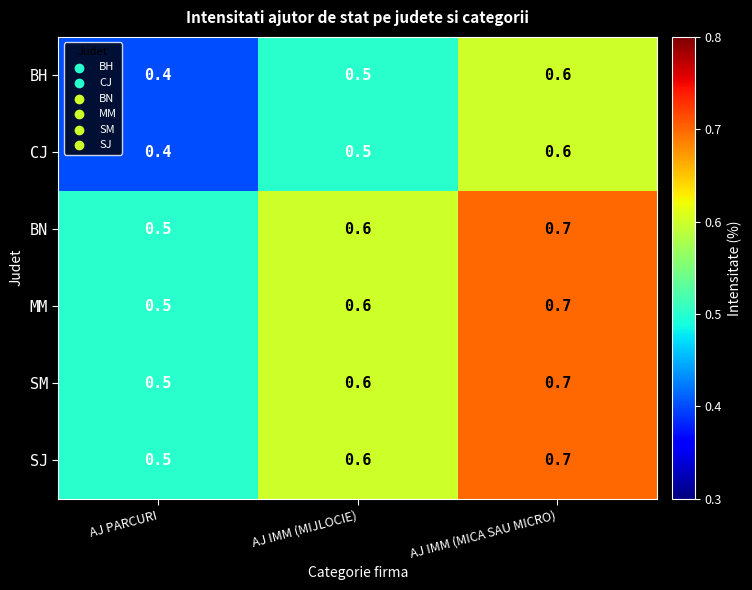

At which category does the chart reach its peak across all series?

AJ IMM (MICA SAU MICRO)